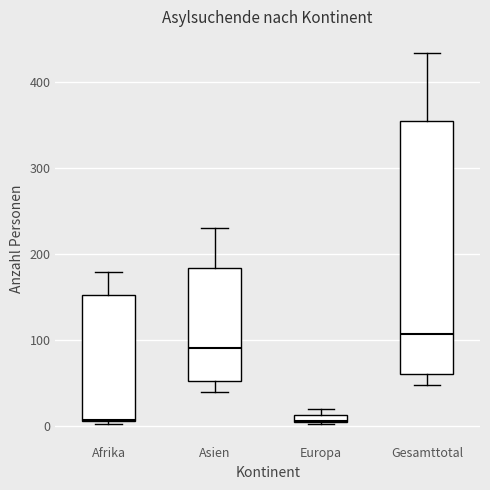

Where does the upper whisker of the box for Afrika end on the y-axis? The values are not printed on the chart, so give them approximately, as read against the axis.

180